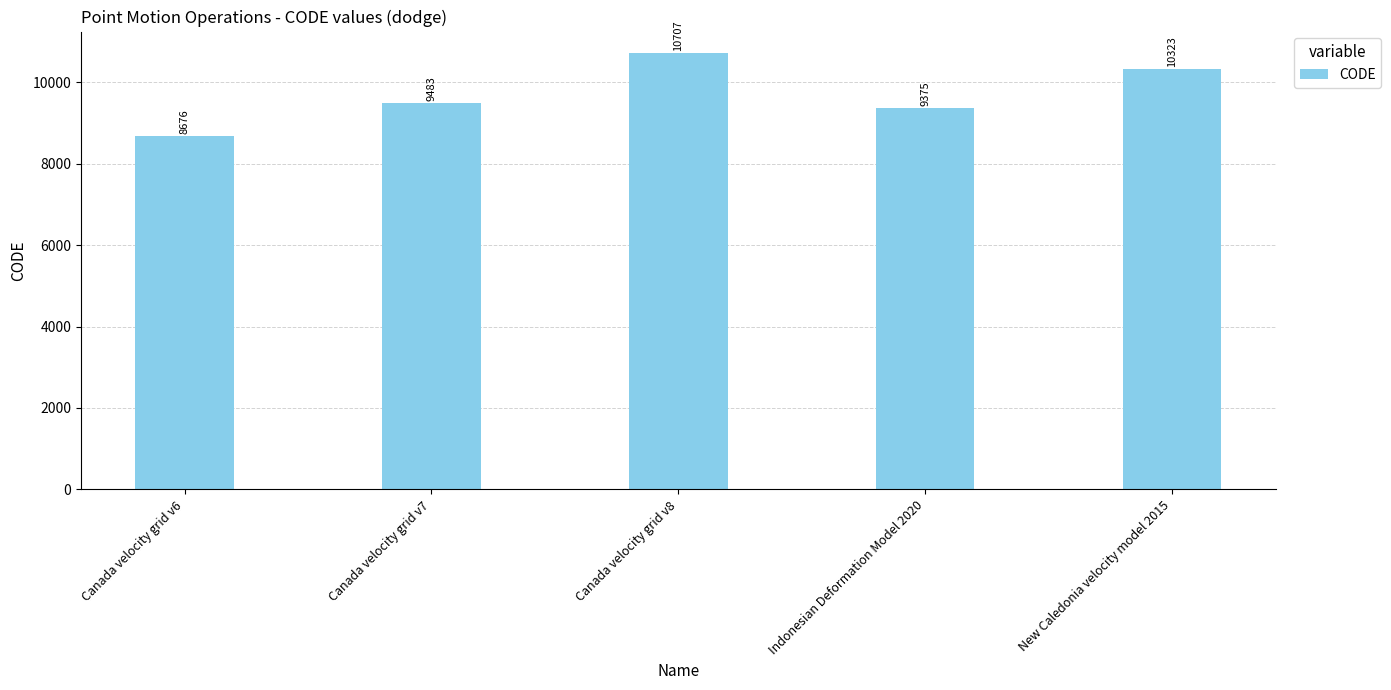

What is the change in value from Canada velocity grid v8 to New Caledonia velocity model 2015?

-384